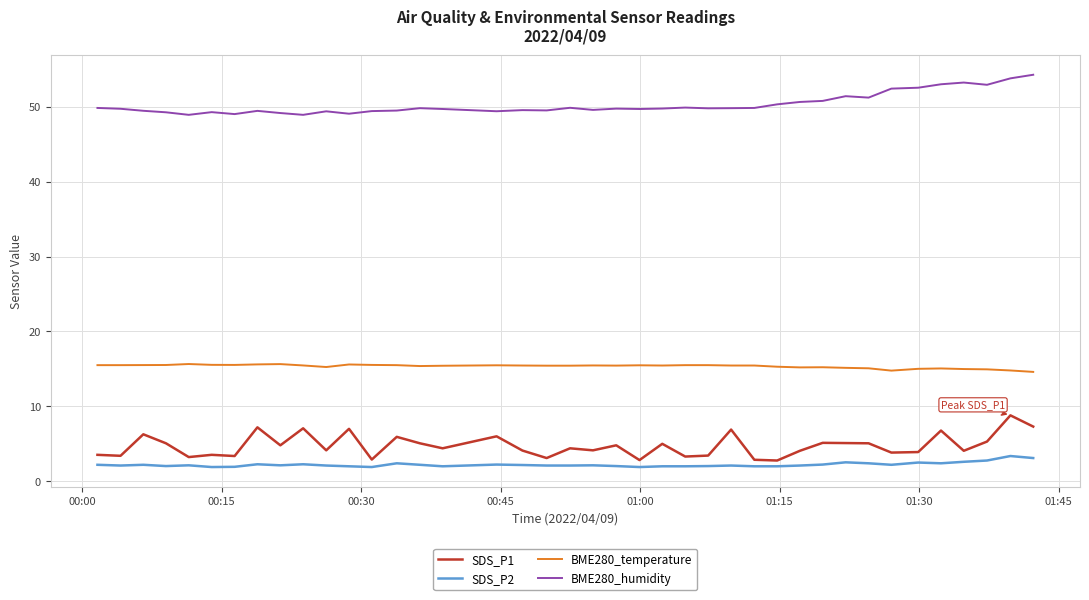

How many lines are shown in the chart?

4